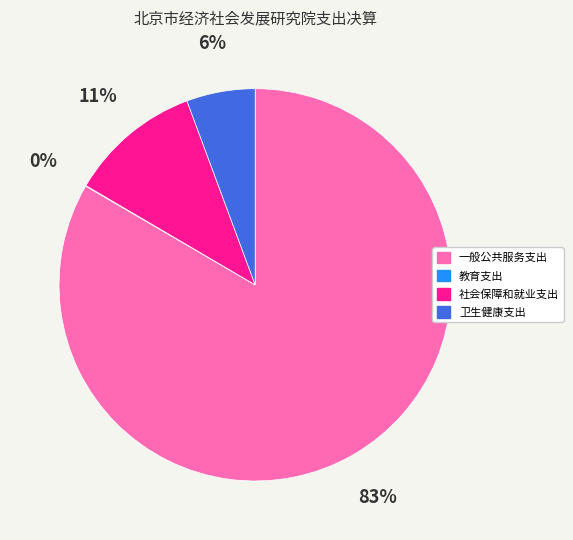

Which slice is the largest?

一般公共服务支出